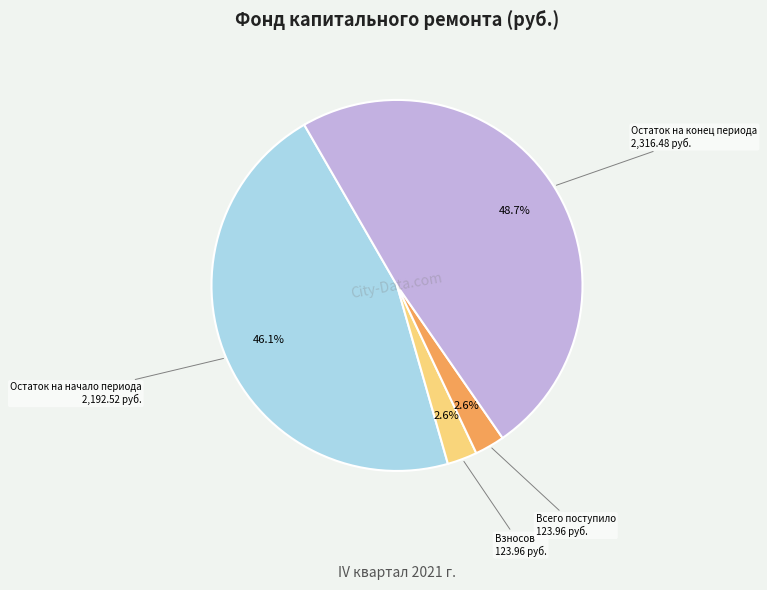

To the nearest percent, what is the difference between the largest and smallest slice percentages?

46%